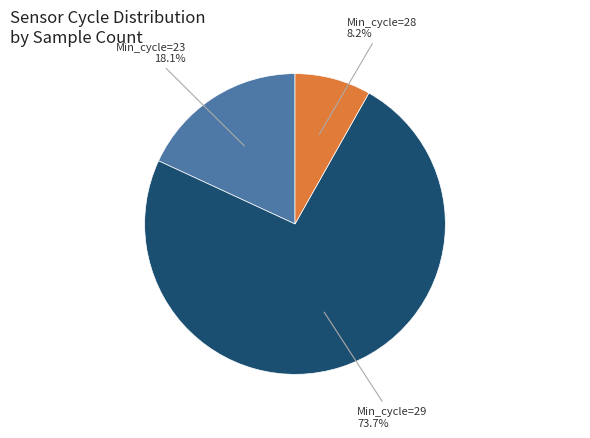

How many segments does this pie chart have?

3